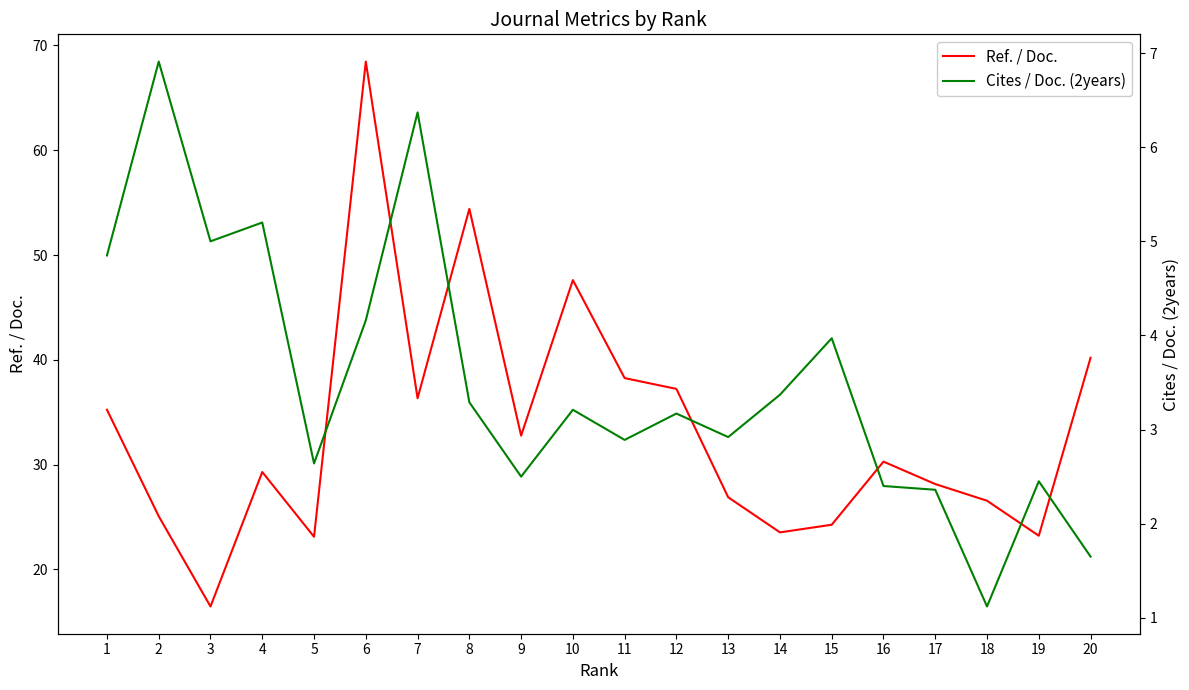

What is the difference between the maximum and minimum values in the Cites / Doc. (2years) series?

5.8